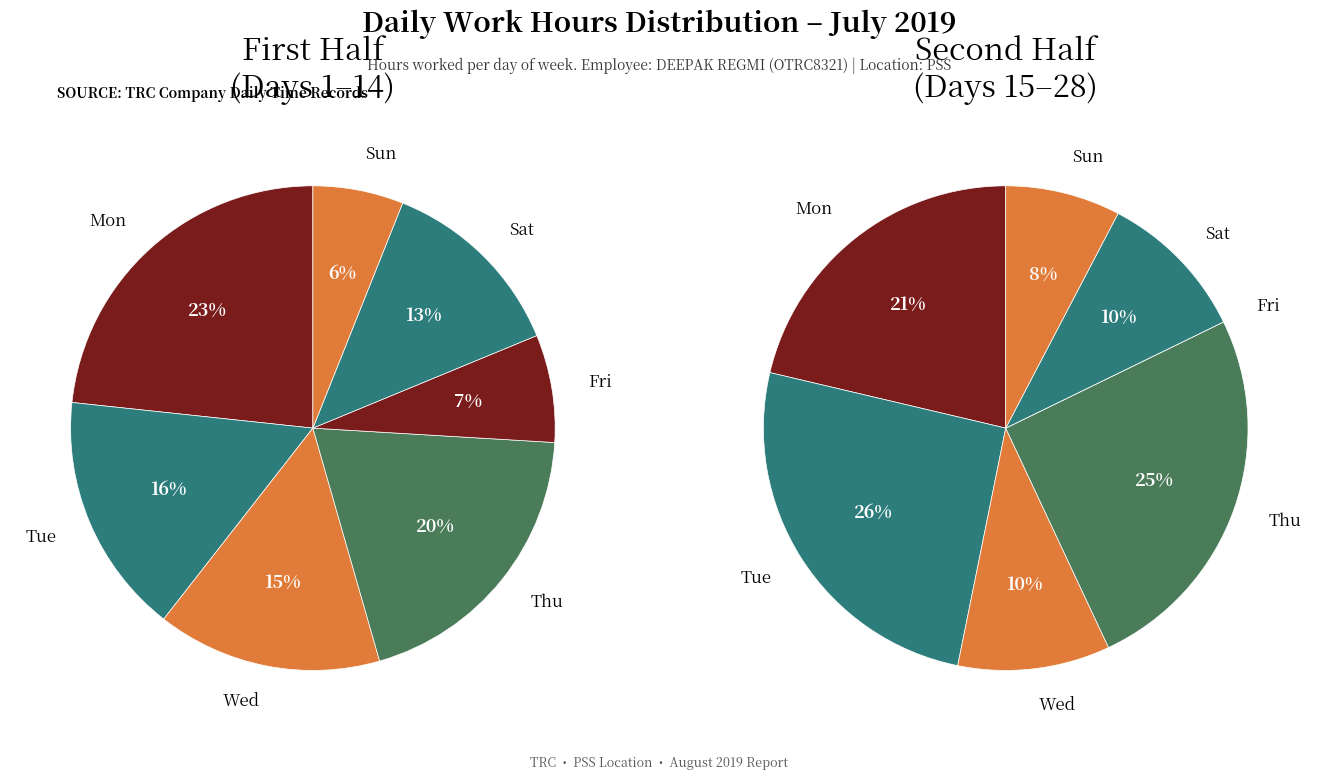

Count the number of slices in the pie.

7